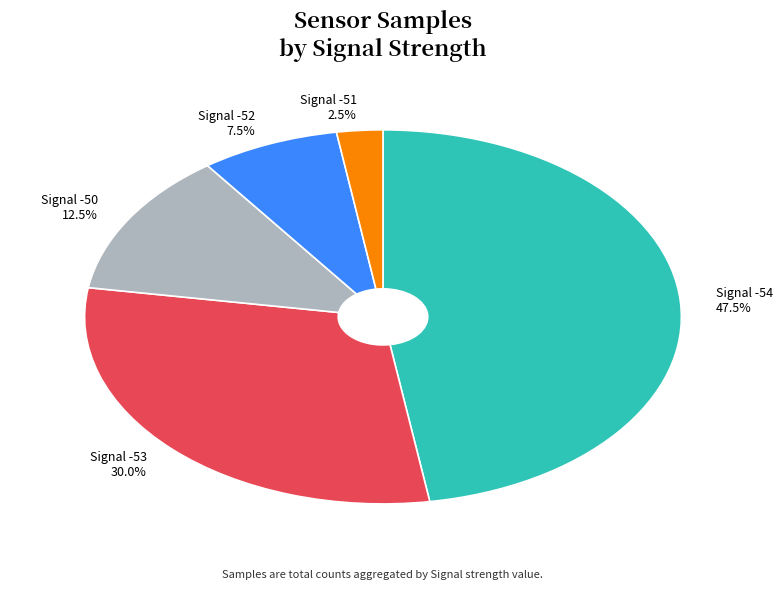

Does any single category account for the majority?

No